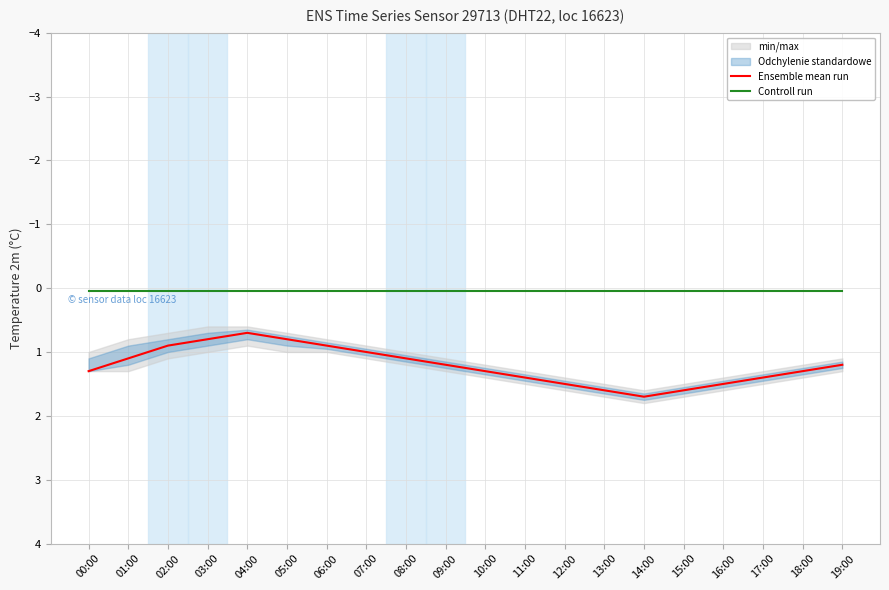

At which category is the sum across all series the highest?

14:00